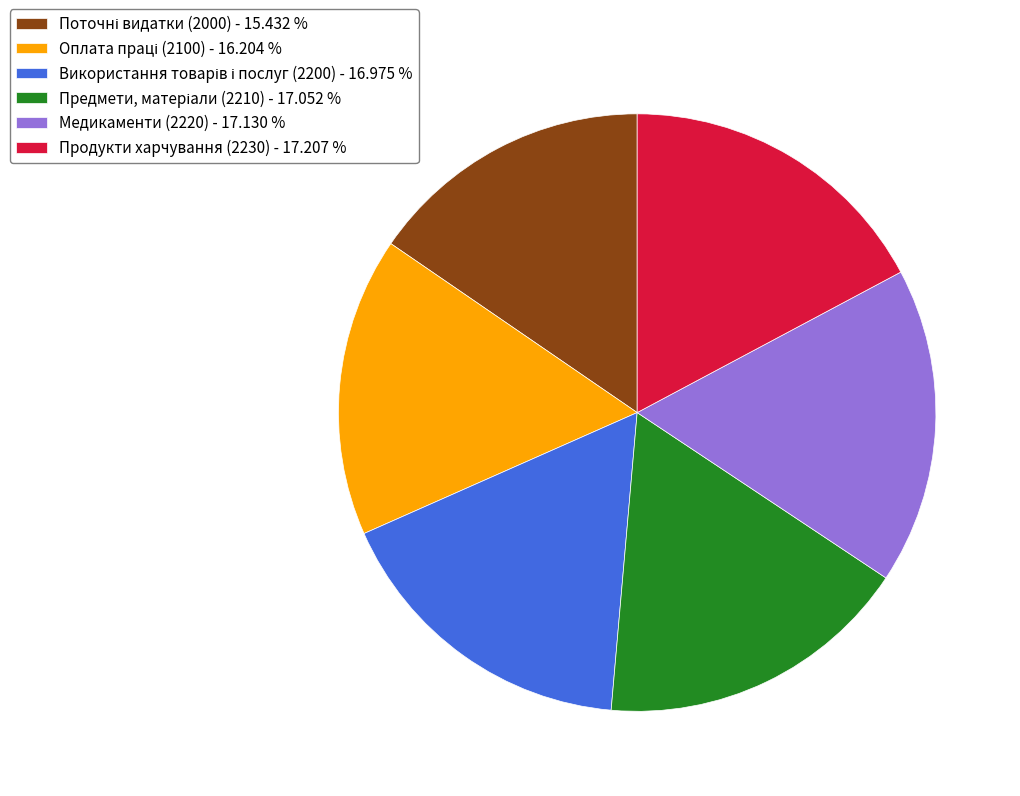

Does Продукти харчування (2230) - 17.207 % account for over 50% of the chart?

No